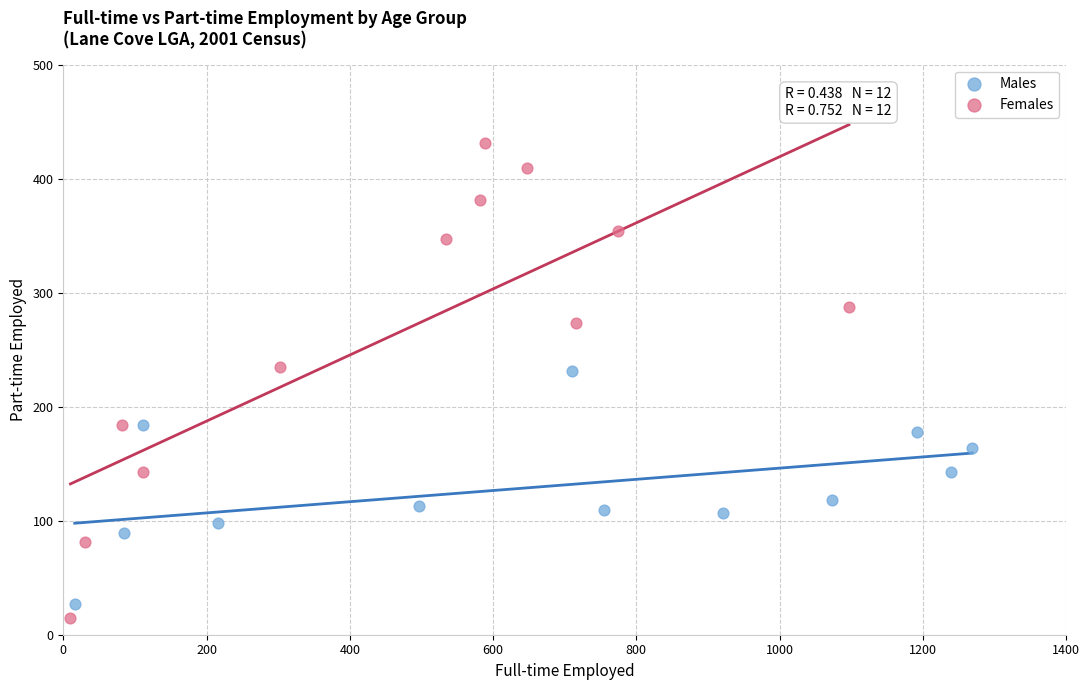

Which series reaches the maximum Y coordinate?

Females